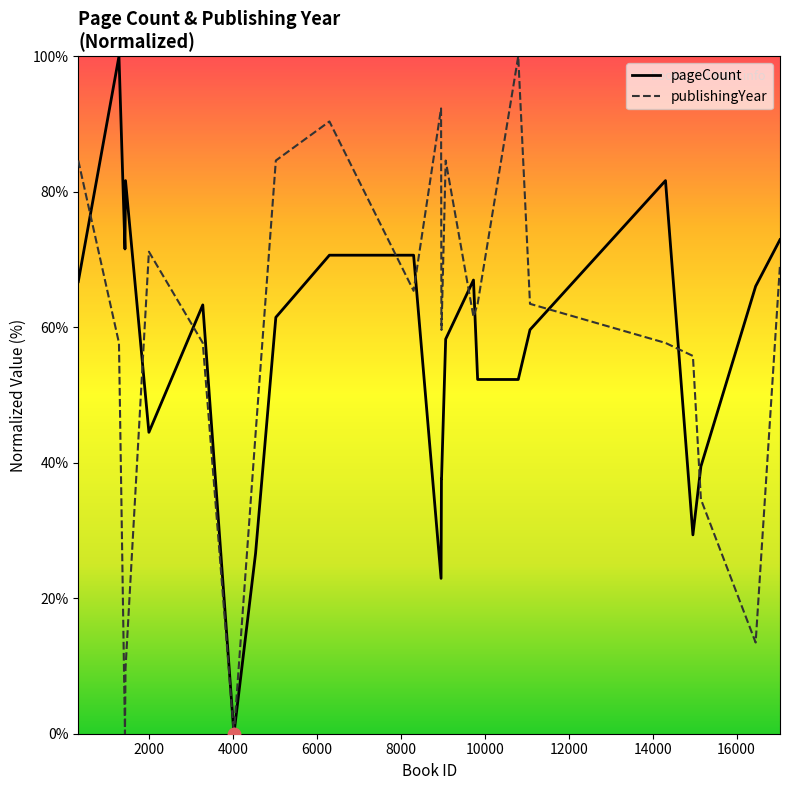

What is the maximum value shown in the chart?

100.0